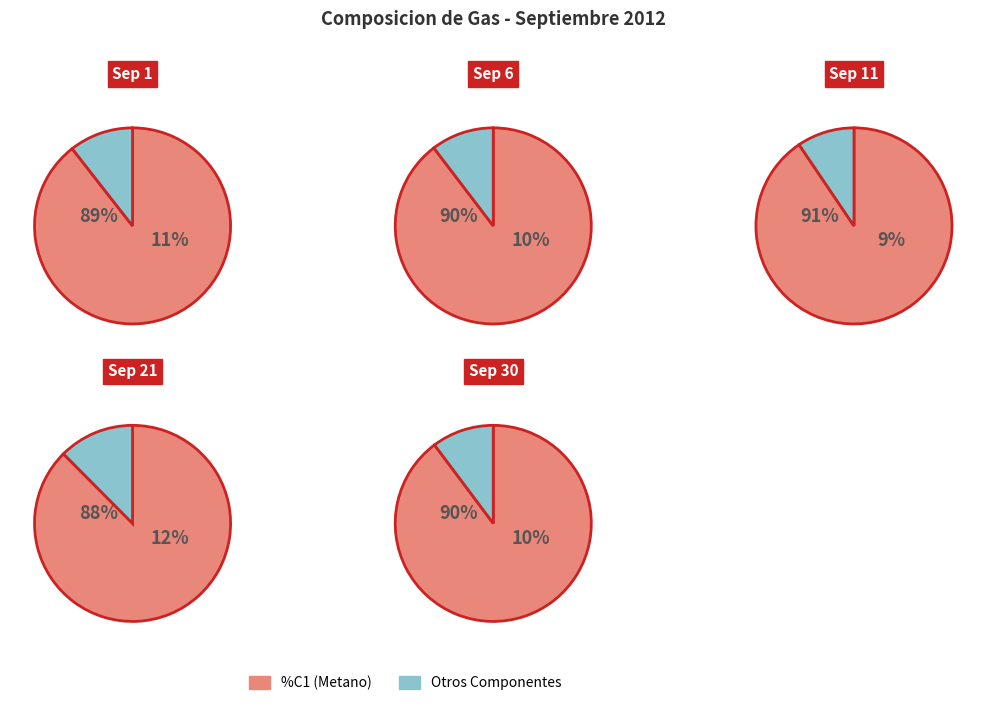

Which has a higher value, 3 or 0?

3